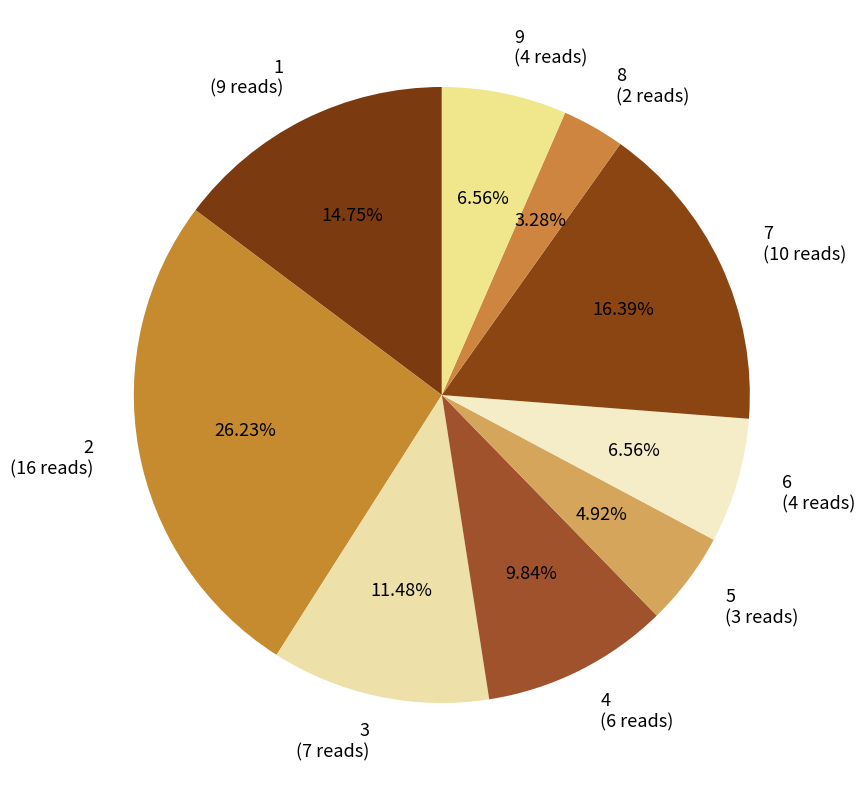

Is there any slice that represents more than half of the pie?

No